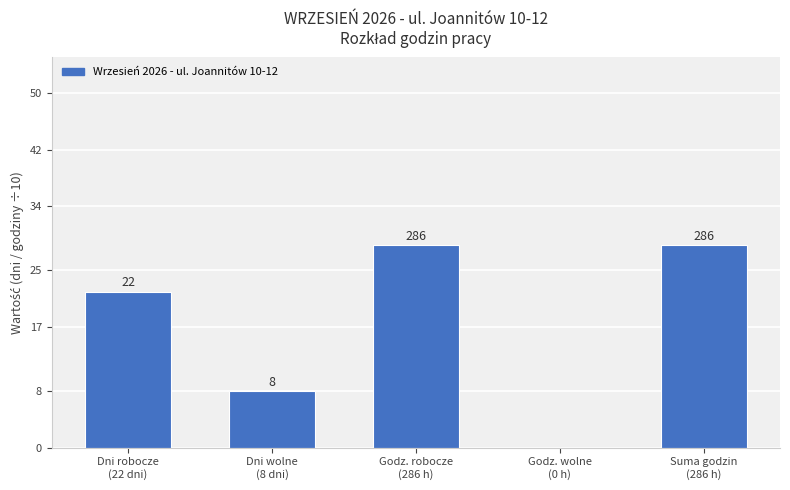

What is the maximum value shown in the chart?

28.6